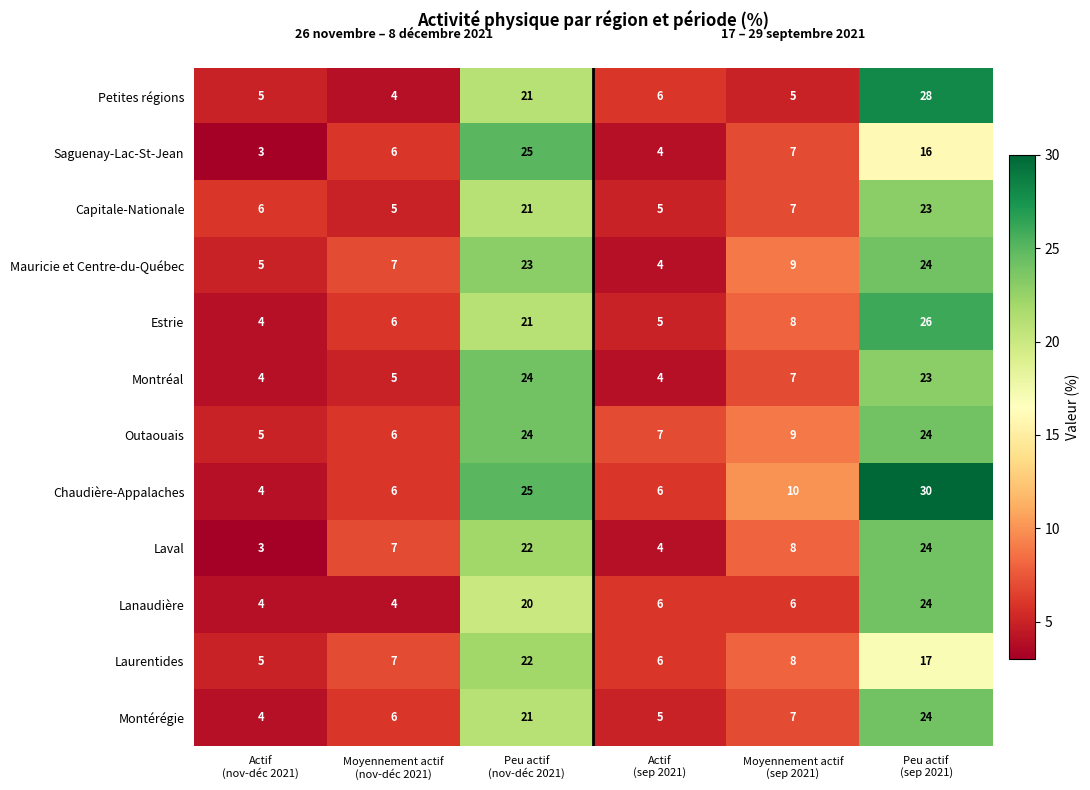

Count the number of data series in this chart.

12